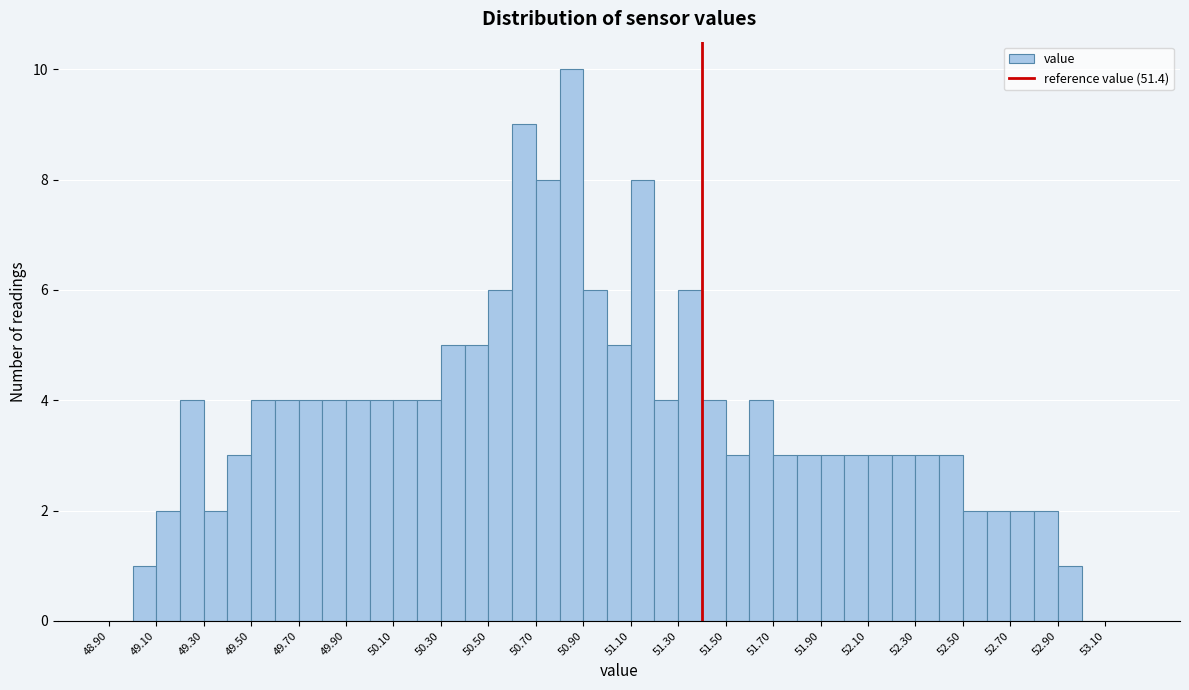

Which range on the x-axis has the tallest bar?

50.8 to 50.9